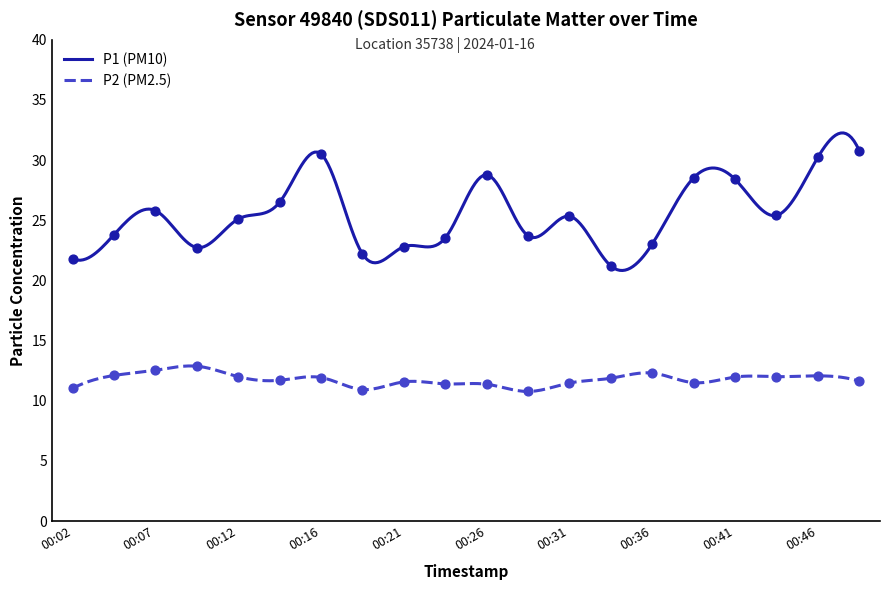

Which series has the widest spread of Y values?

P1